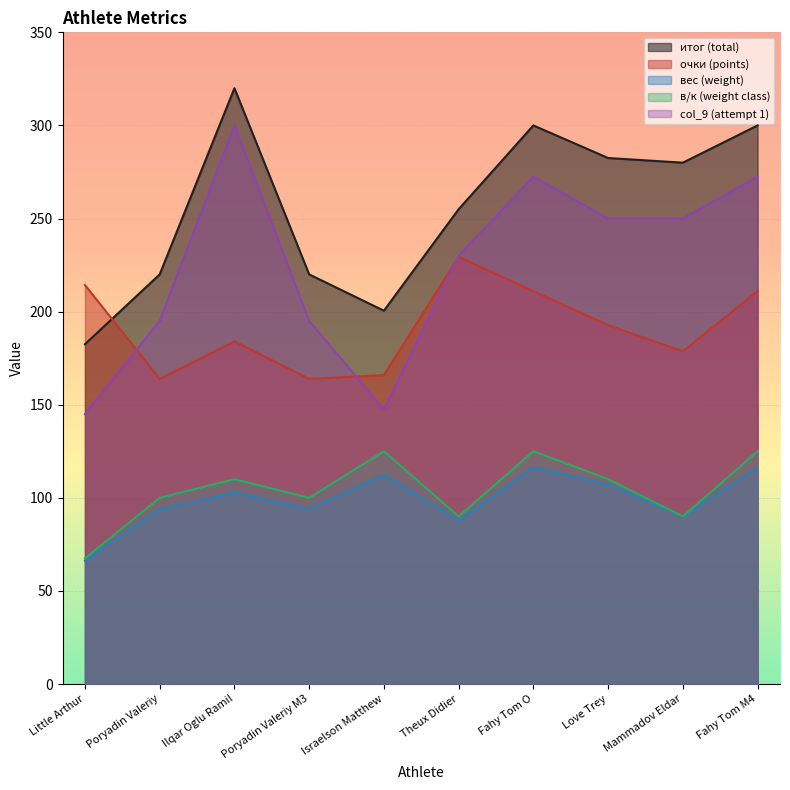

What is the label of the 3rd point from the right?

Love Trey